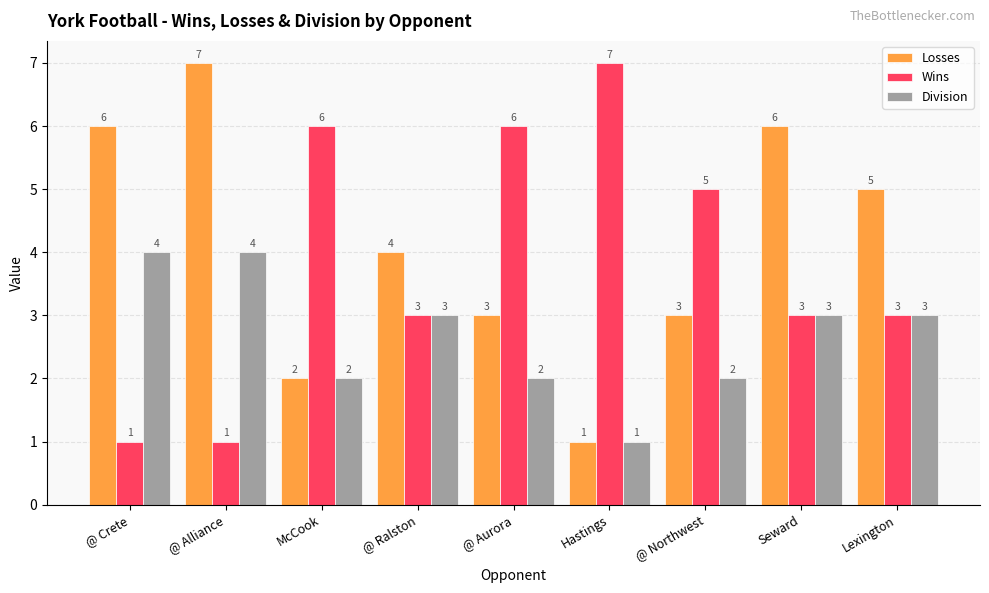

Is it true that Losses equals 3 at @ Aurora?

True